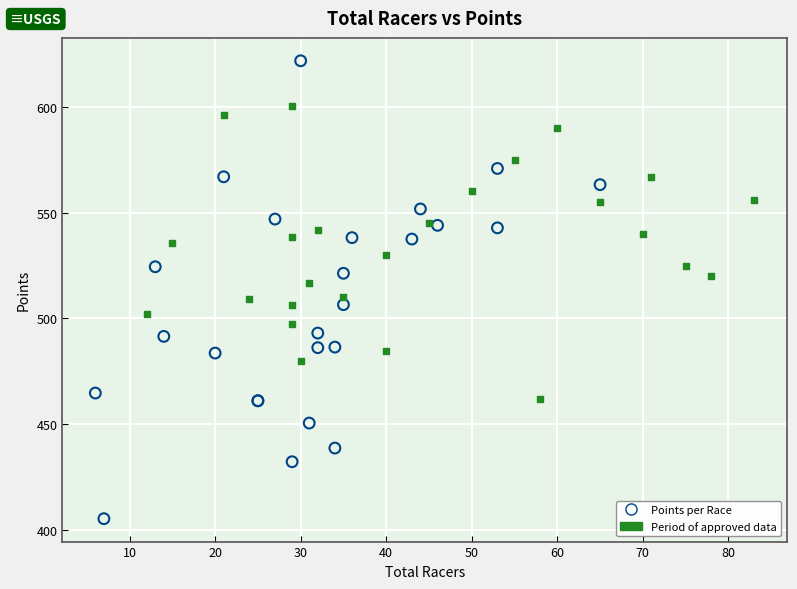

Which series reaches the maximum Y coordinate?

Points per Race